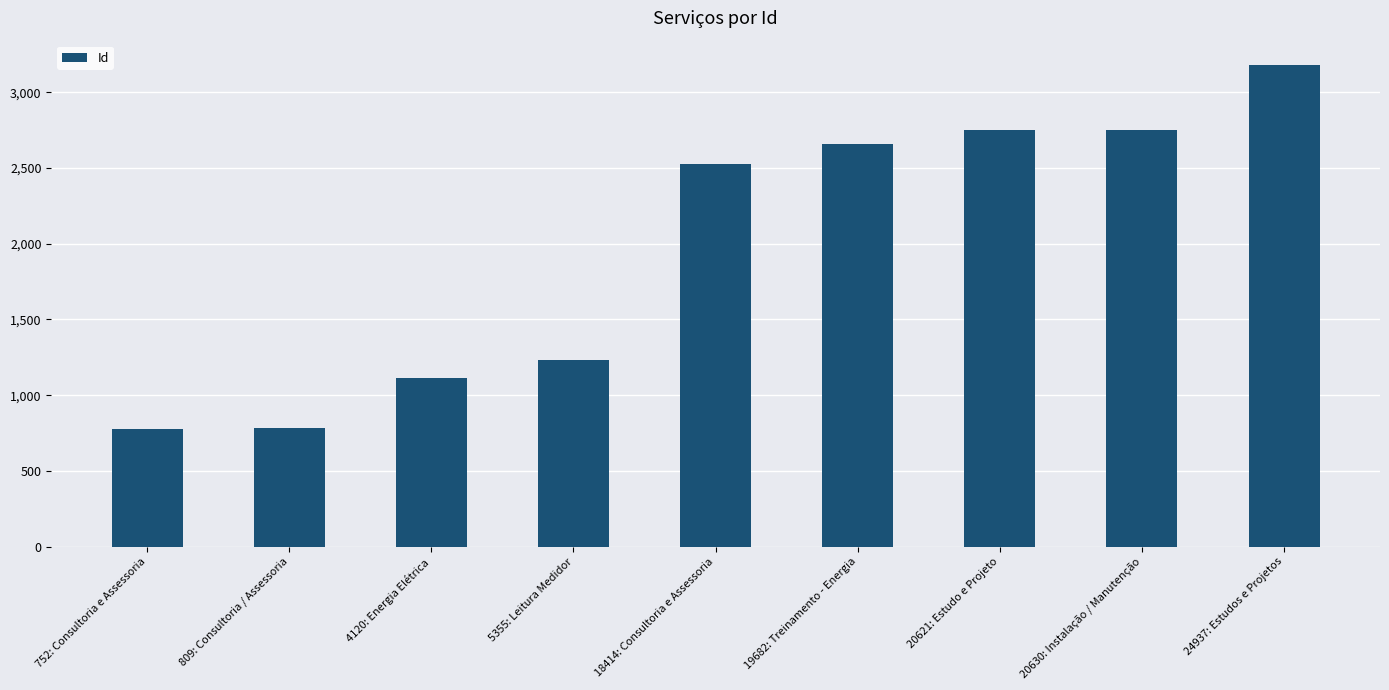

Which category has the highest value across all series?

24937: Estudos e Projetos